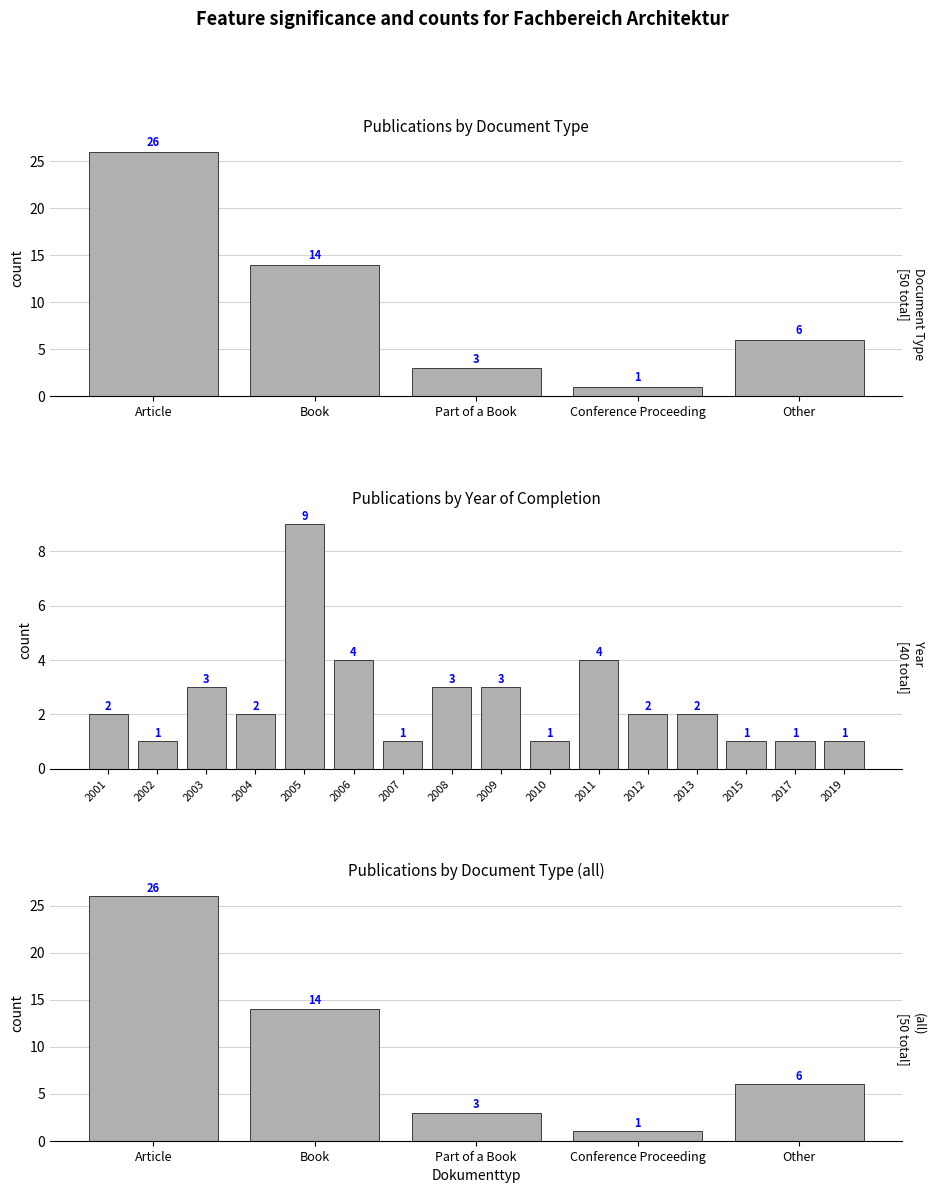

Reading right to left, list all the values displayed in this chart.

6	1	3	14	26